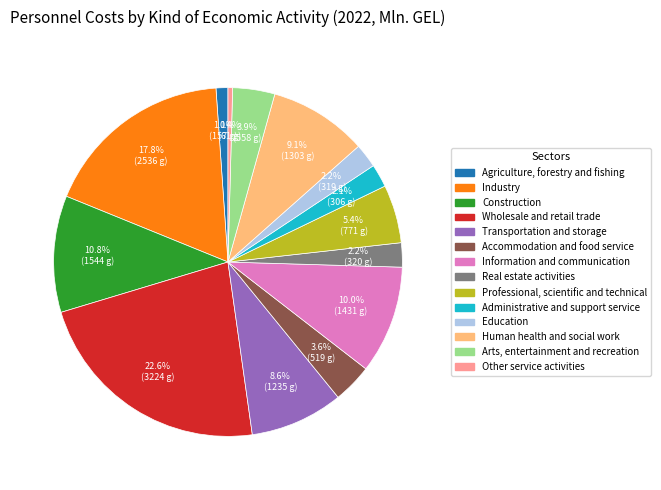

Which has a higher value, Human health and social work or Construction?

Construction